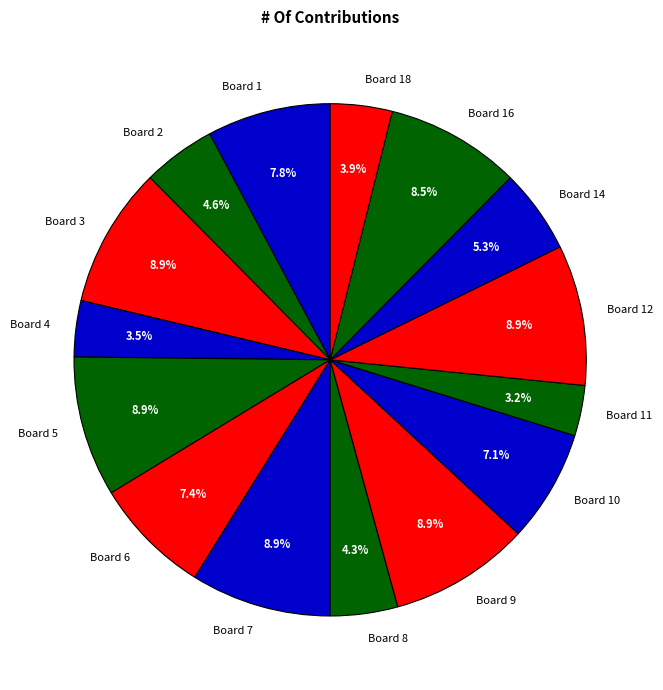

Combined, do Board 14 and Board 6 account for over 50%?

No